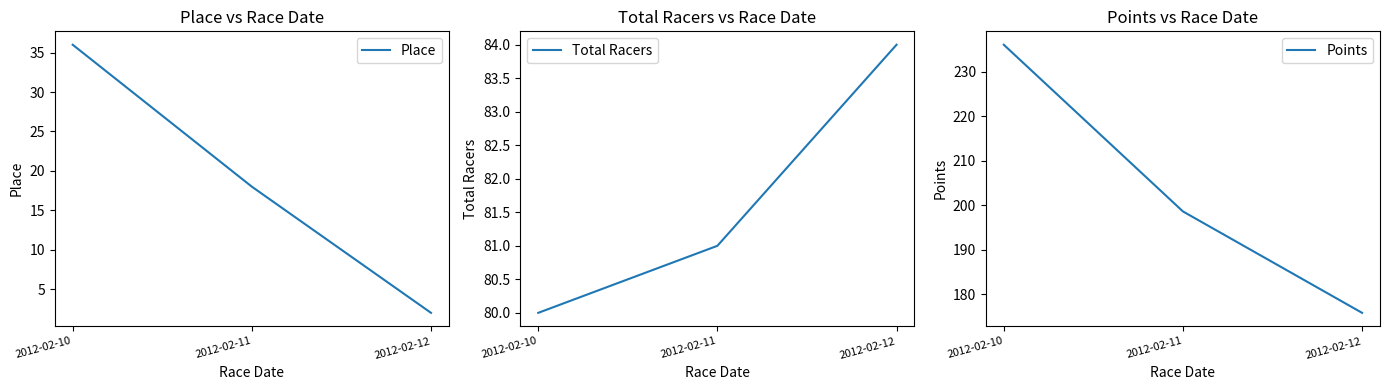

What is the value of the Total Racers point at the 1st from the left?

80.0